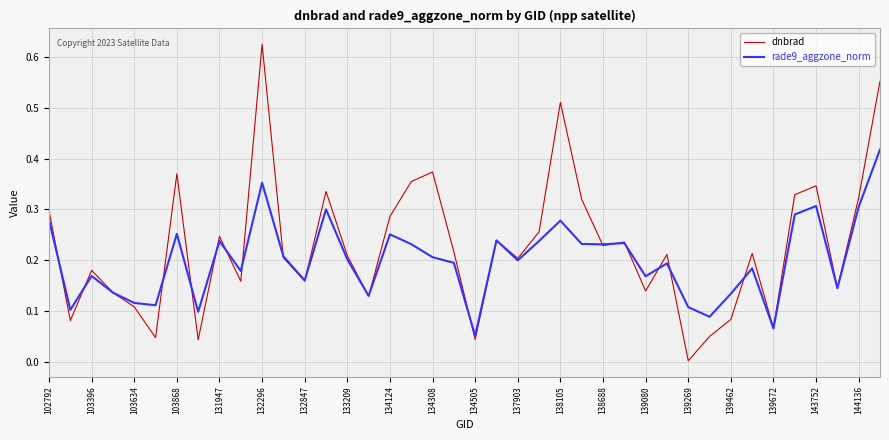

List the series in order of their peak value, lowest first.

rade9_aggzone_norm, dnbrad